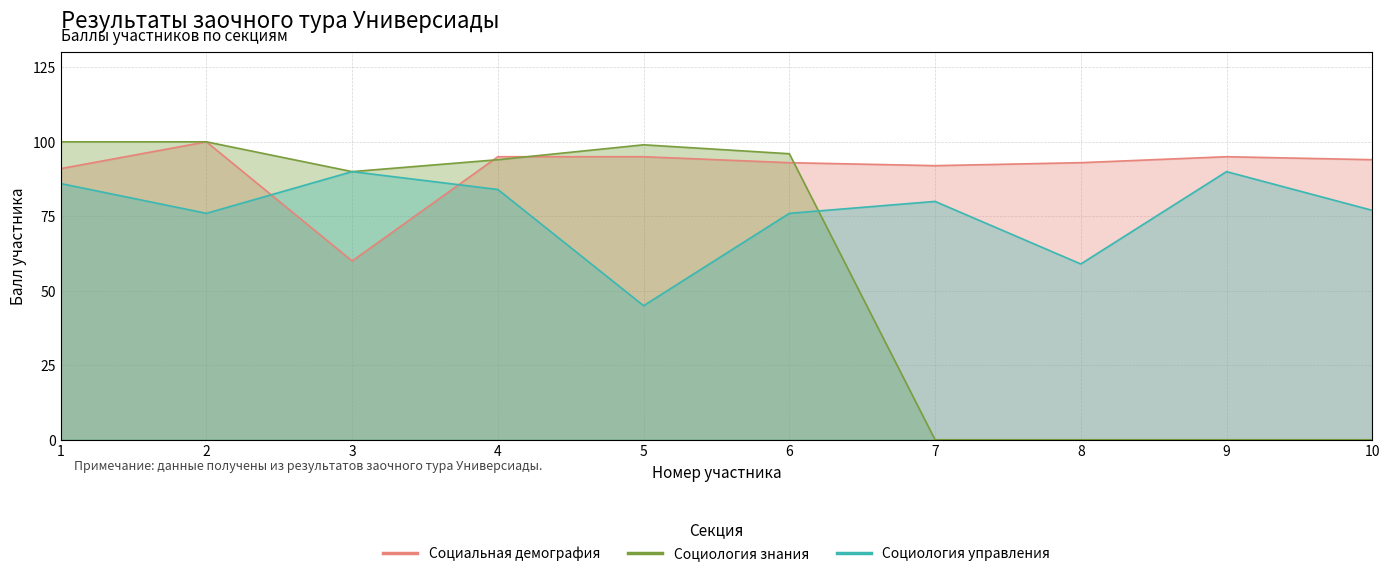

What are all the series names shown in the legend?

Социальная демография, Социология знания, Социология управления